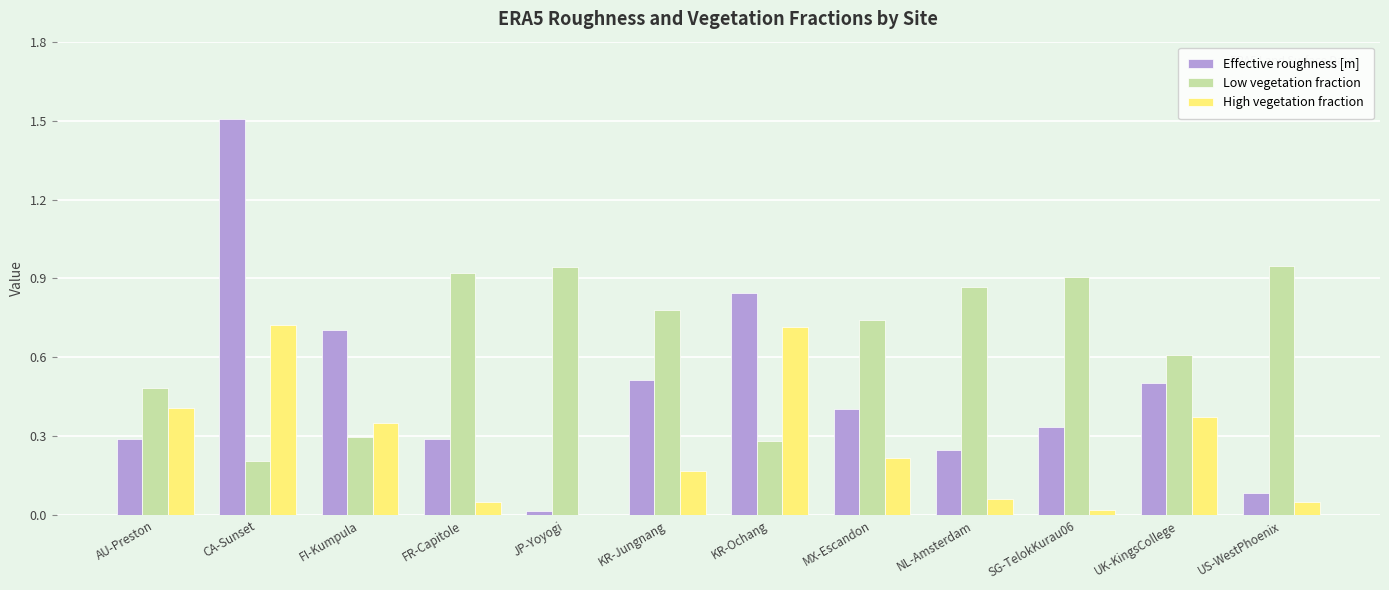

The Effective roughness [m] series shows 0.5 at SG-TelokKurau06. True or false?

False